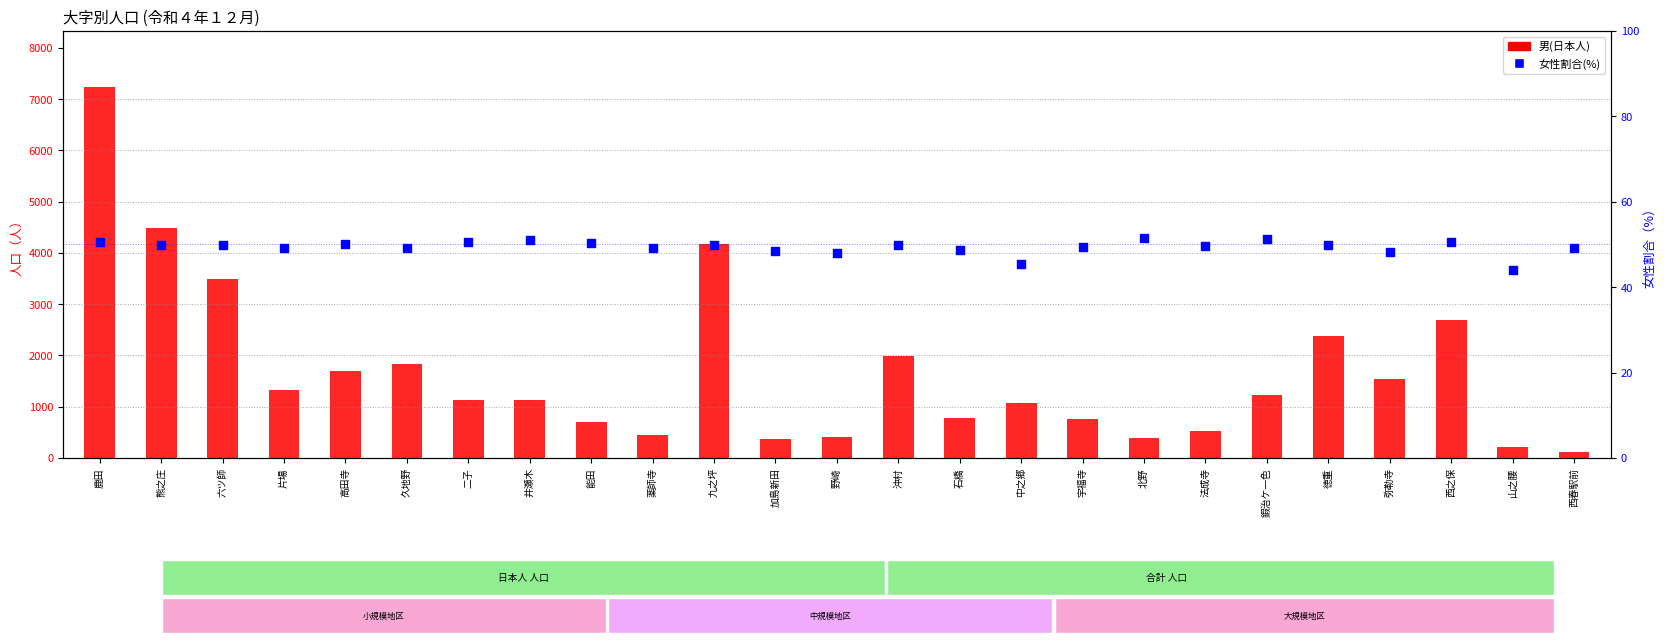

Which series reaches the minimum Y coordinate?

女性割合(%)